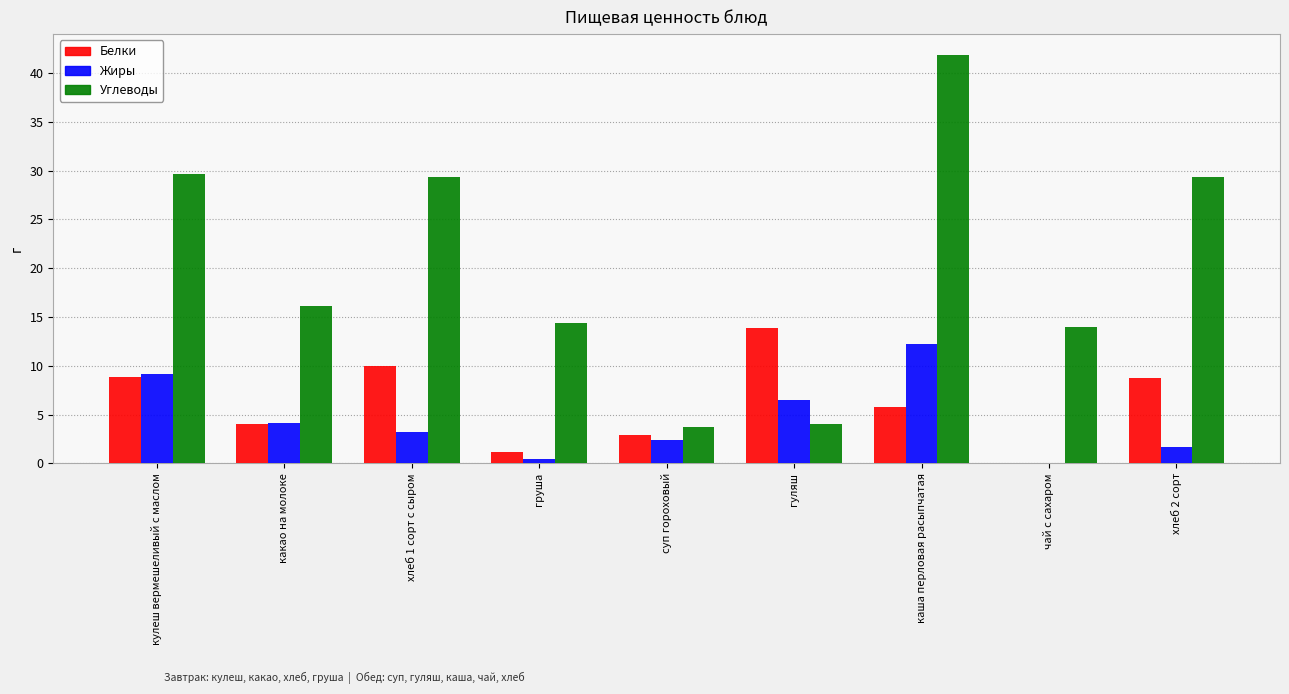

What is the sum of the Углеводы values at гуляш and суп гороховый?

7.7